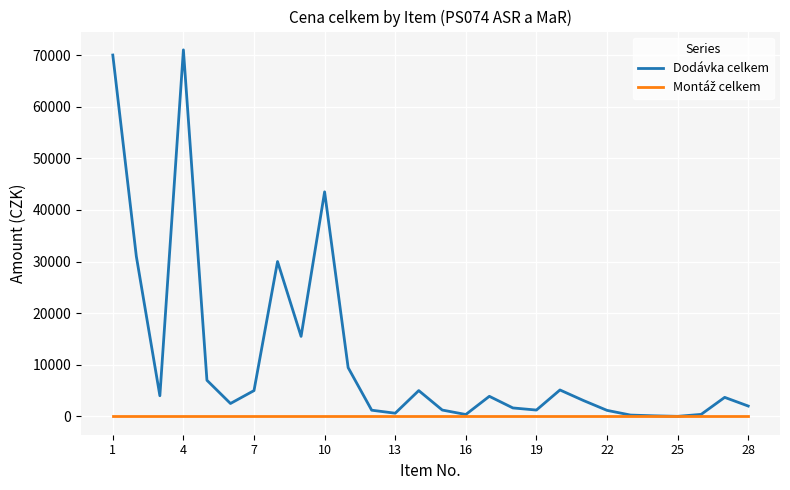

In Dodávka celkem, how many points are lower than both neighbors (excluding endpoints)?

7